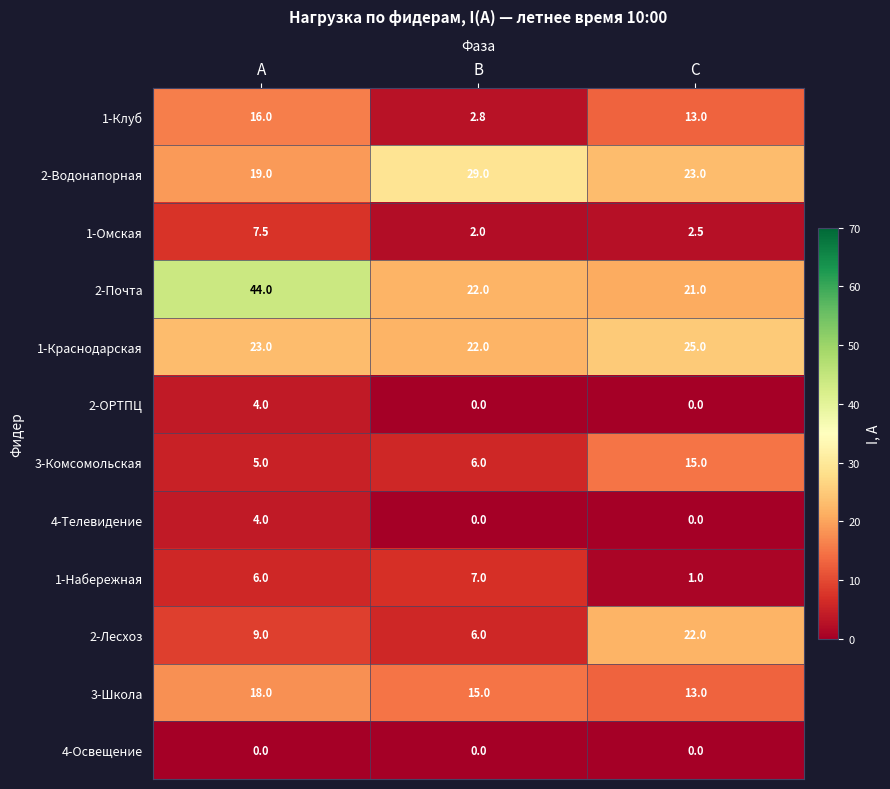

Count the number of categories in the chart.

3